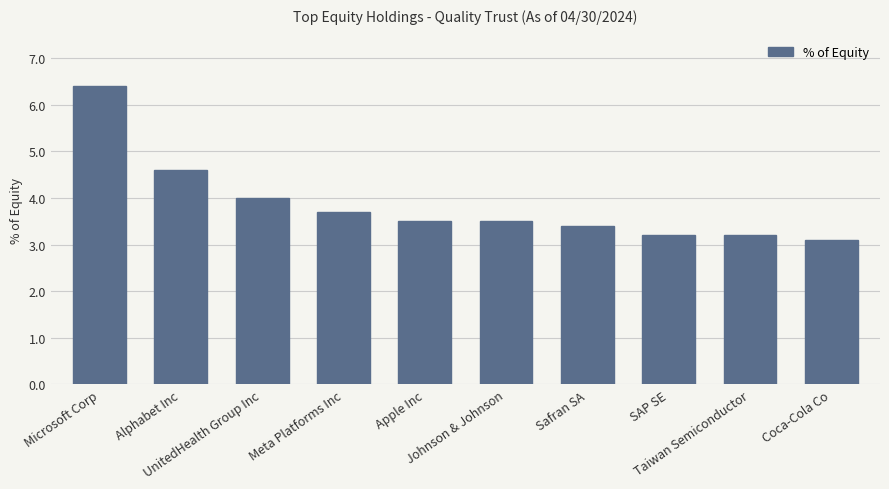

Read the value at Taiwan Semiconductor.

3.2